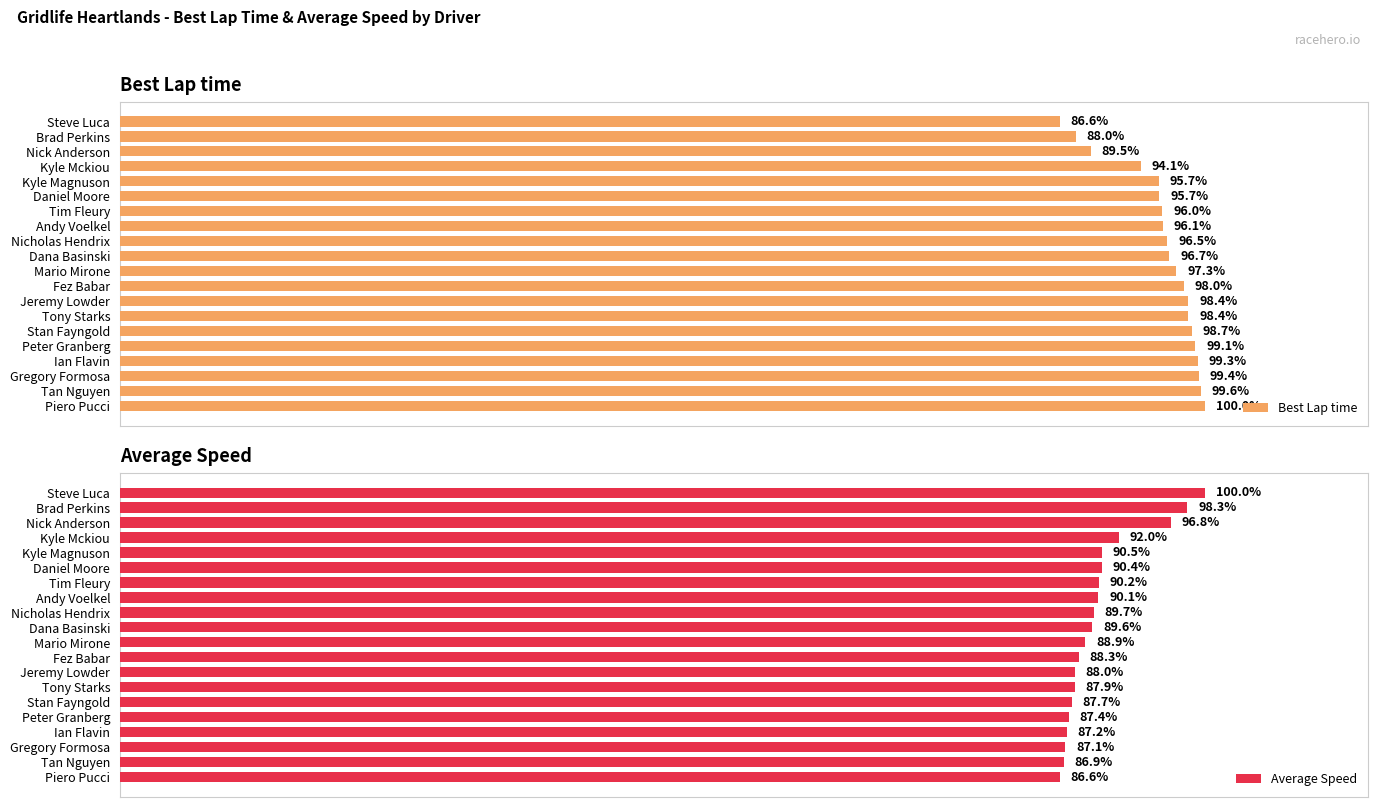

List the labels in order of Average Speed value, largest first.

Steve Luca, Brad Perkins, Nick Anderson, Kyle Mckiou, Kyle Magnuson, Daniel Moore, Tim Fleury, Andy Voelkel, Nicholas Hendrix, Dana Basinski, Mario Mirone, Fez Babar, Jeremy Lowder, Tony Starks, Stan Fayngold, Peter Granberg, Ian Flavin, Gregory Formosa, Tan Nguyen, Piero Pucci